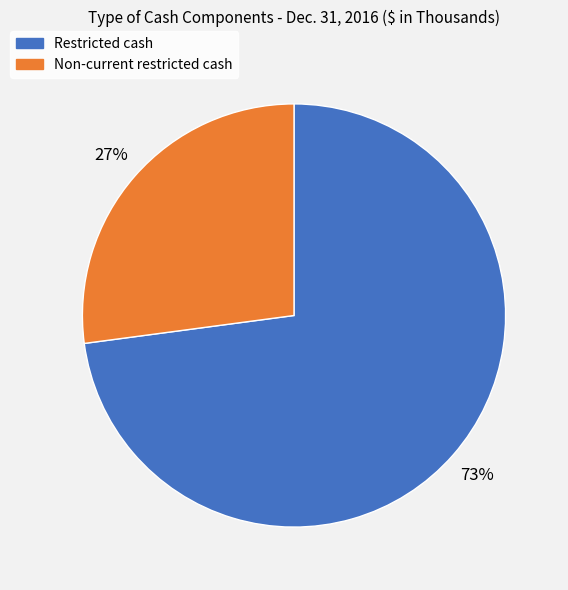

What percentage is the Restricted cash slice, to the nearest percent?

73%